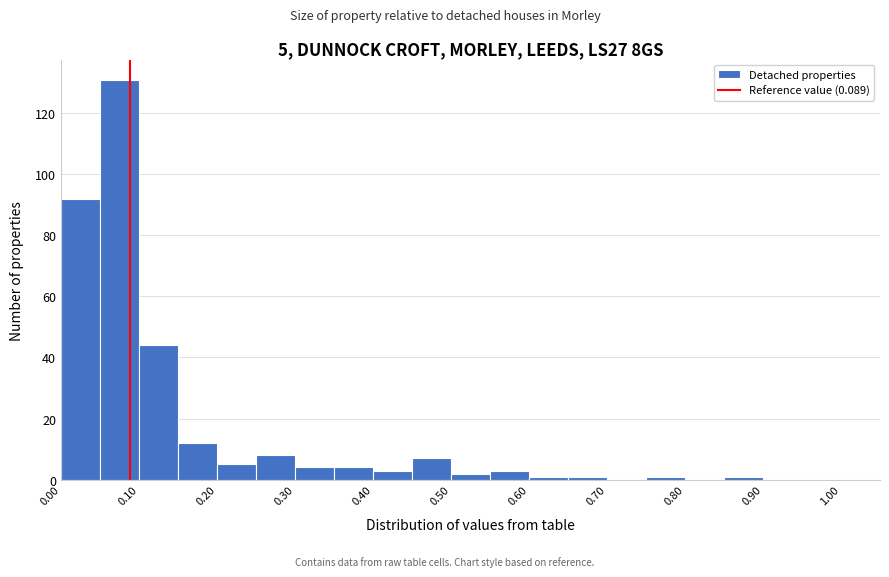

Over which range of the x-axis is the bar tallest?

0.05 to 0.10